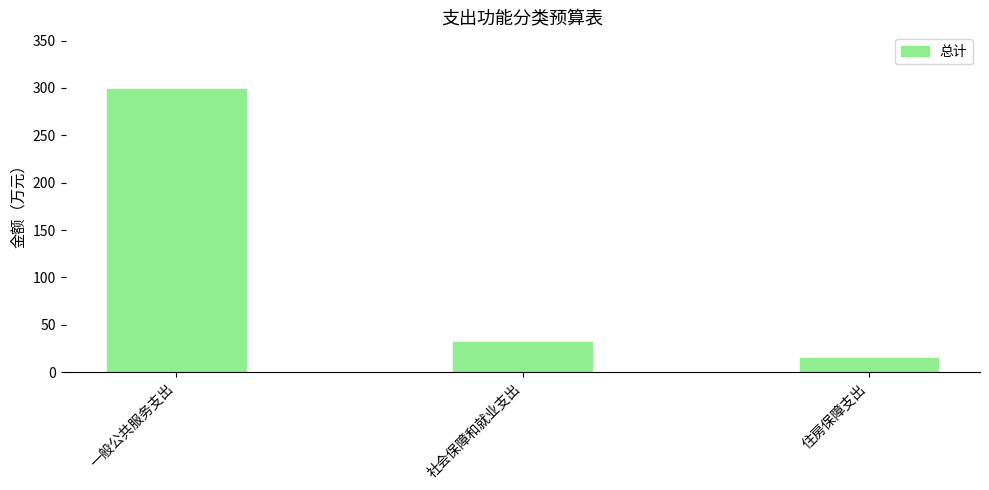

What is the label of the 3rd bar from the right?

一般公共服务支出